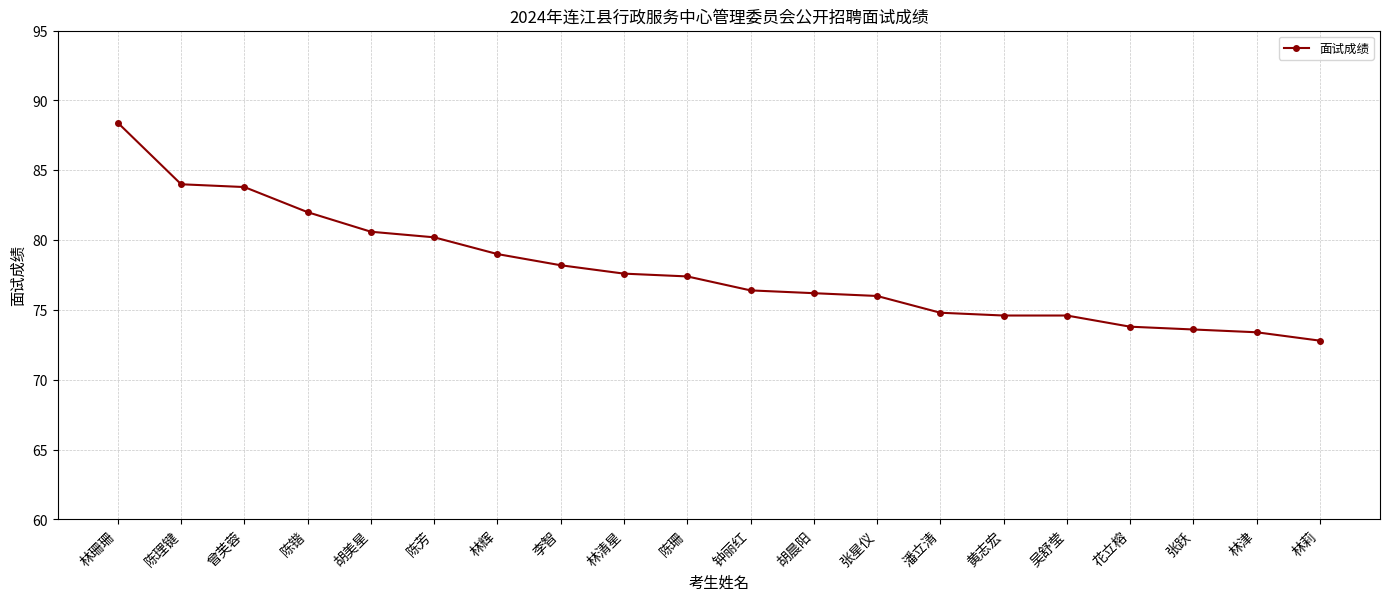

Read the value at 黄志宏.

74.6